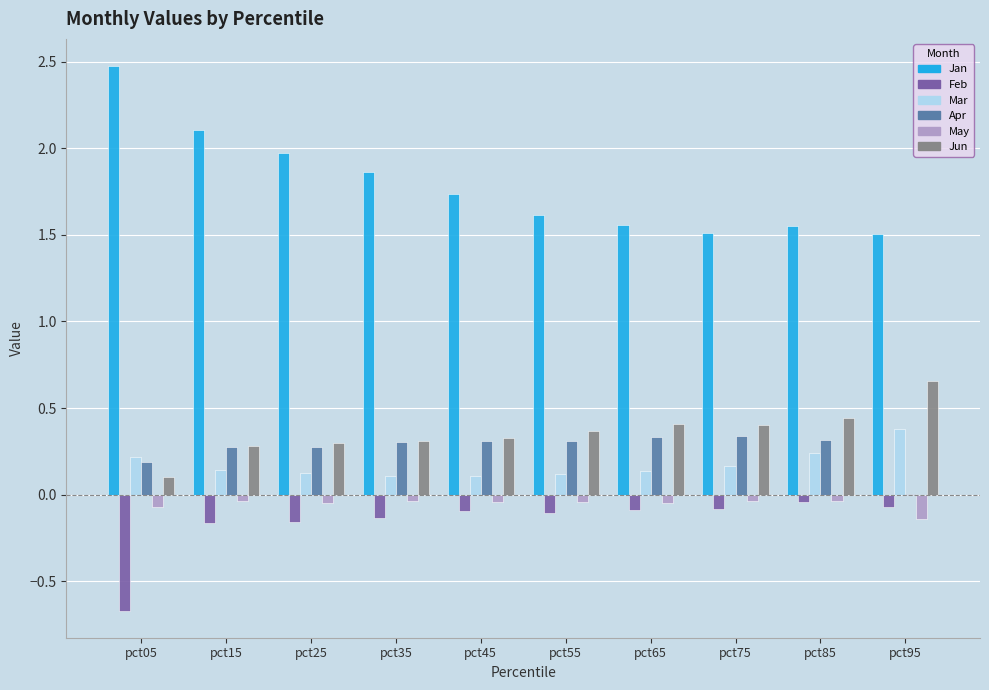

What is the sum of all Feb values?

-1.6